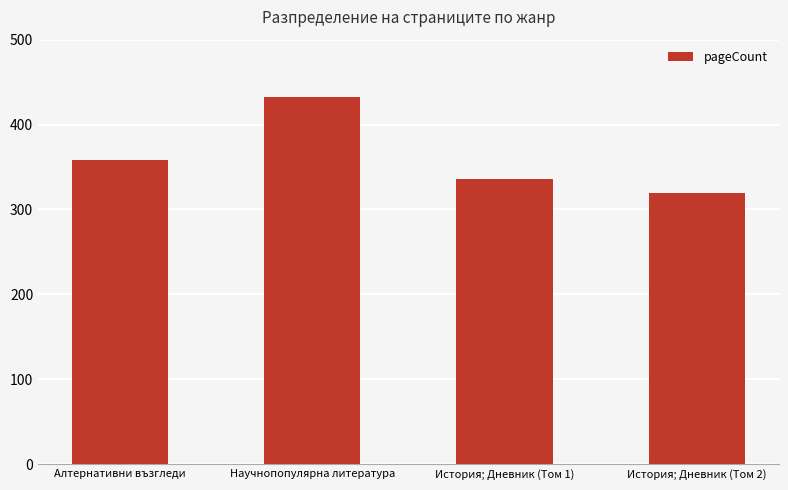

What is the sum of the values at История; Дневник (Том 2) and Научнопопулярна литература?

752